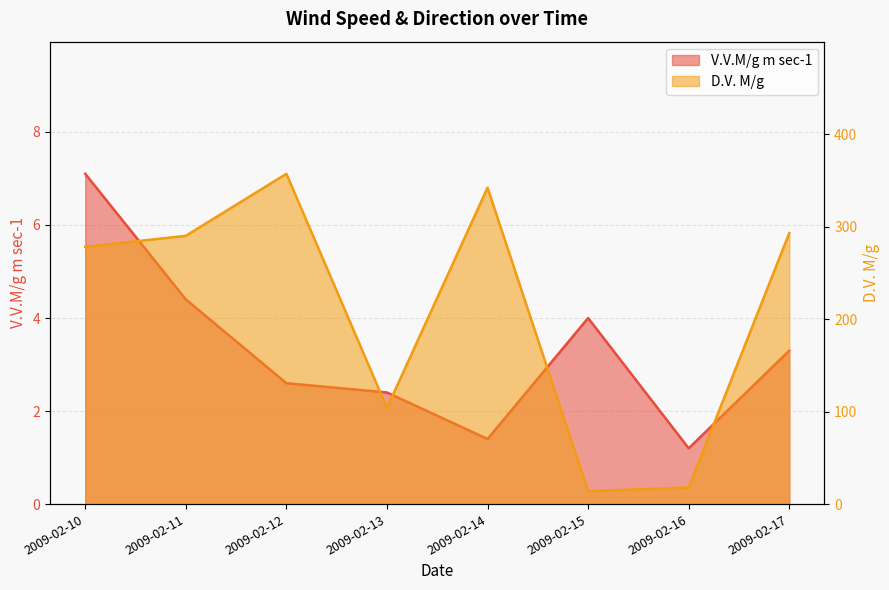

True or false: D.V. M/g and V.V.M/g m sec-1 cross at least once.

False